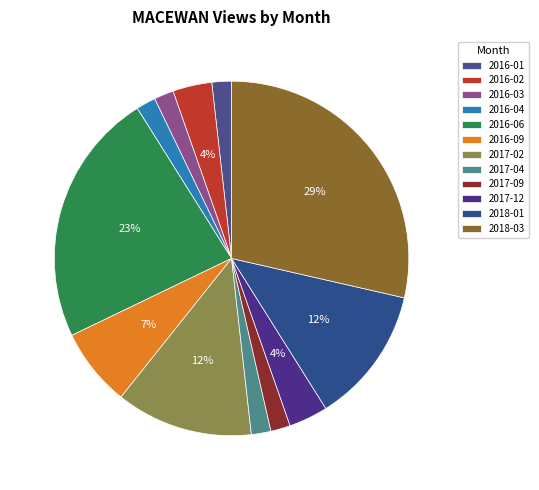

To the nearest percent, what is the difference between the largest and smallest slice percentages?

27%